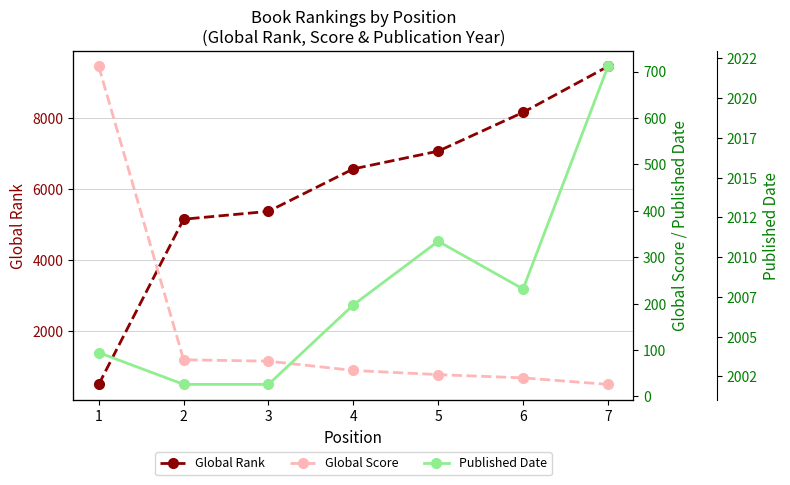

How many times do Published Date and Global Rank cross each other?

1